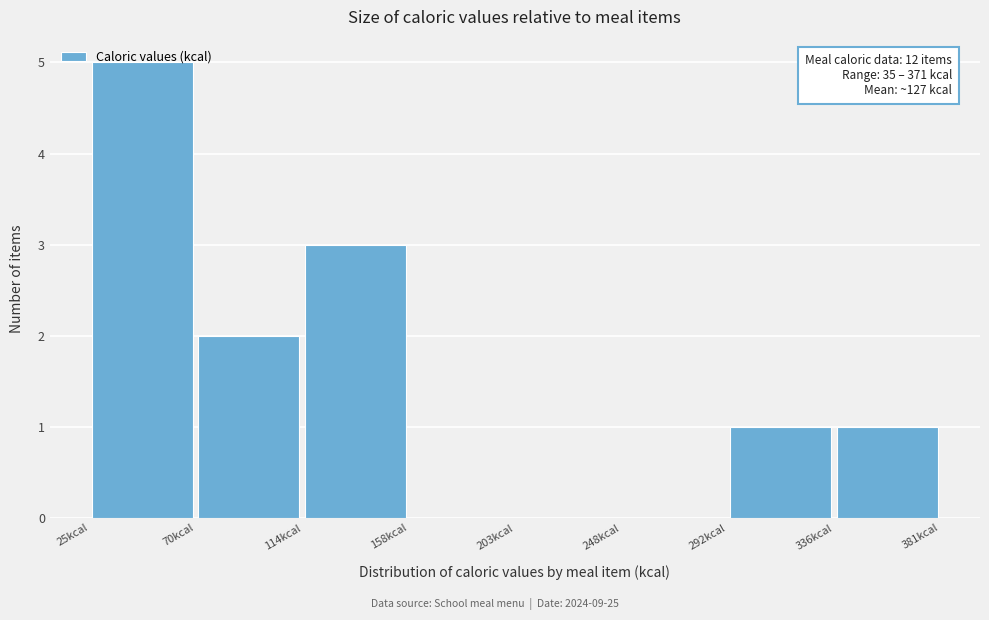

Over which range of the x-axis is the bar tallest?

25.0 to 69.5